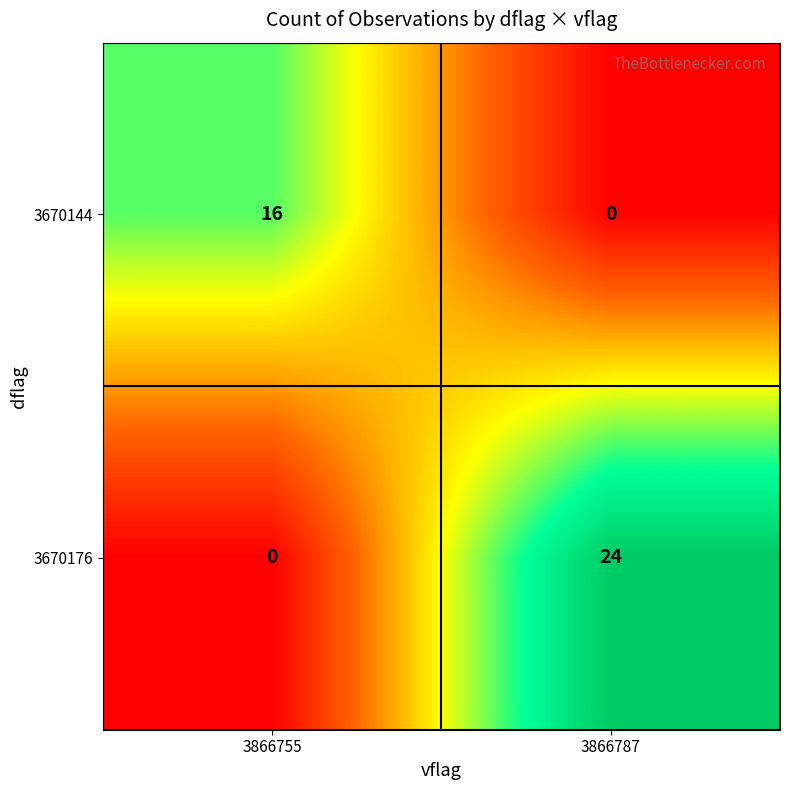

Which series changed the most between 3866755 and 3866787?

3670176